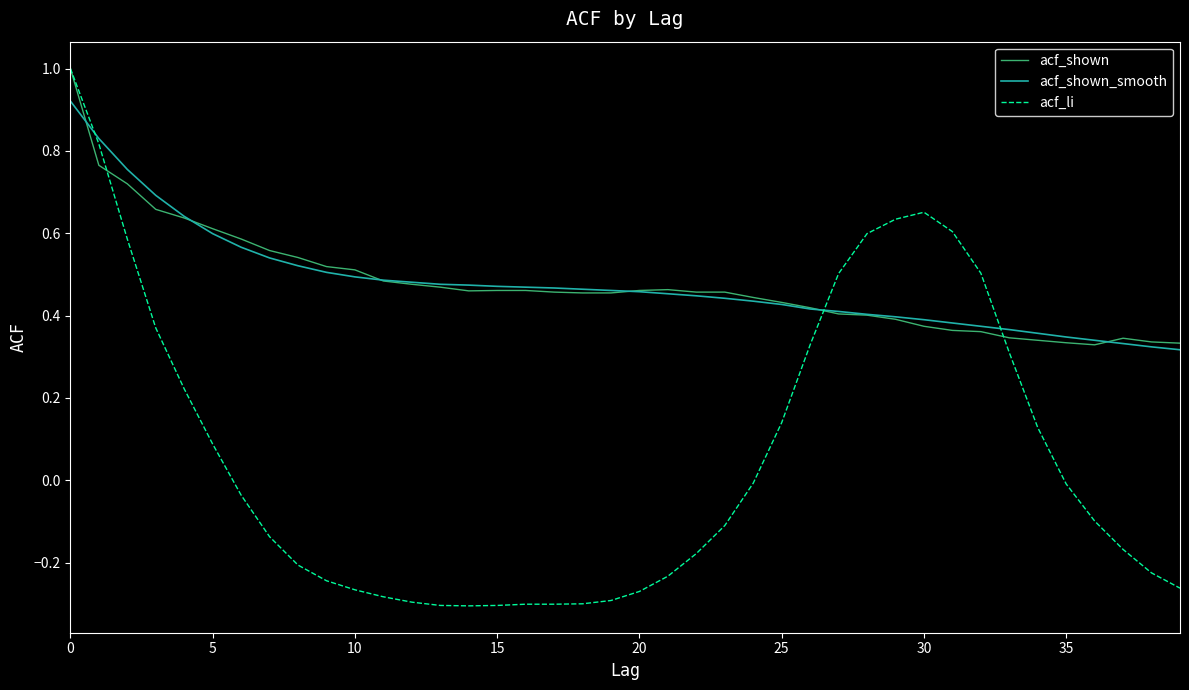

Which series has the widest spread of values?

acf_li